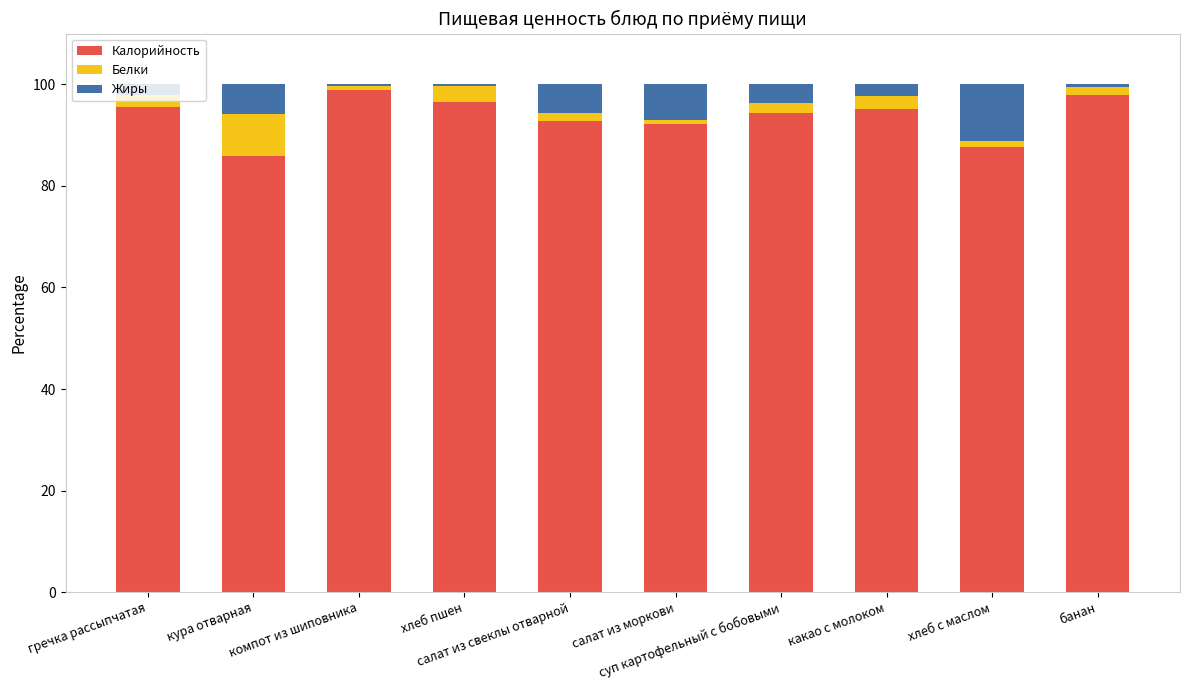

What is the sum of all Калорийность values?

937.0